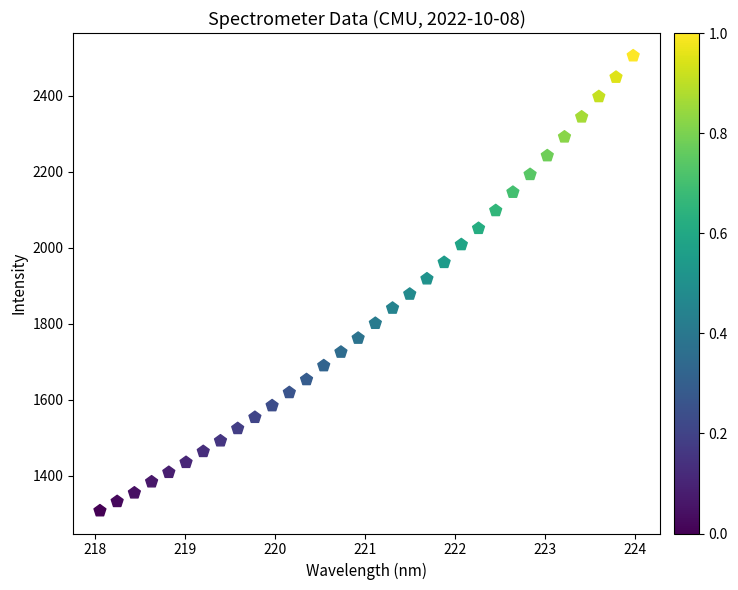

What is the range of Y values (max minus min)?

1197.5